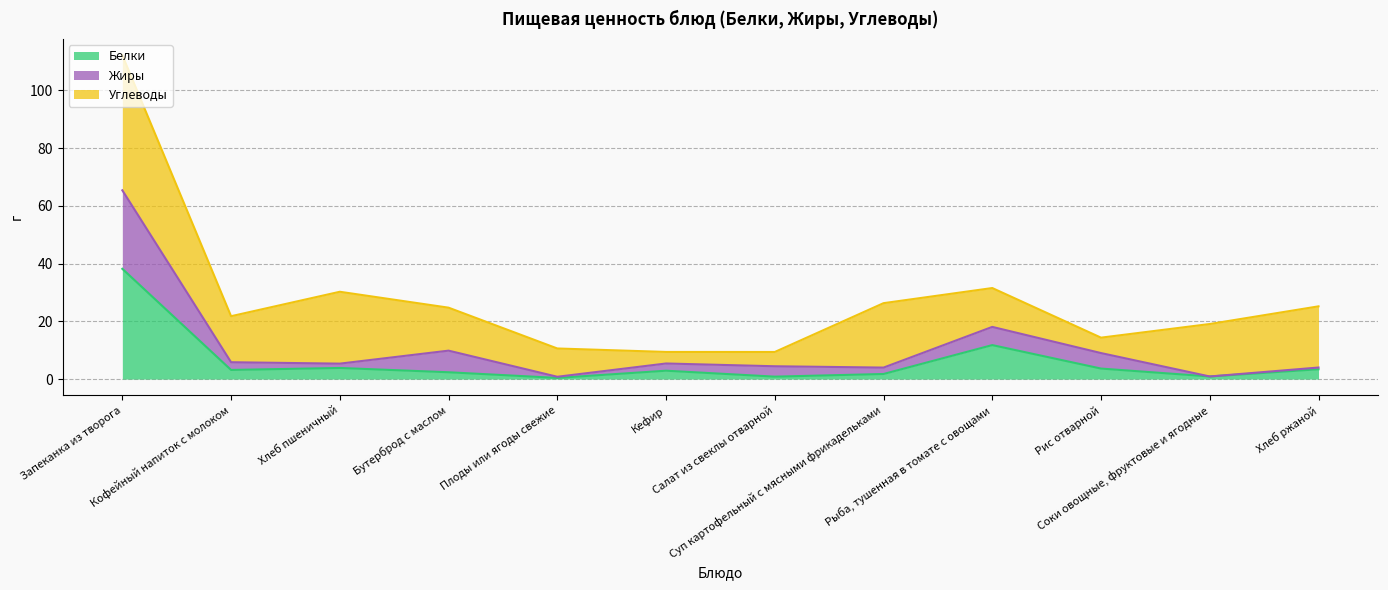

What is the maximum value for Белки?

38.2